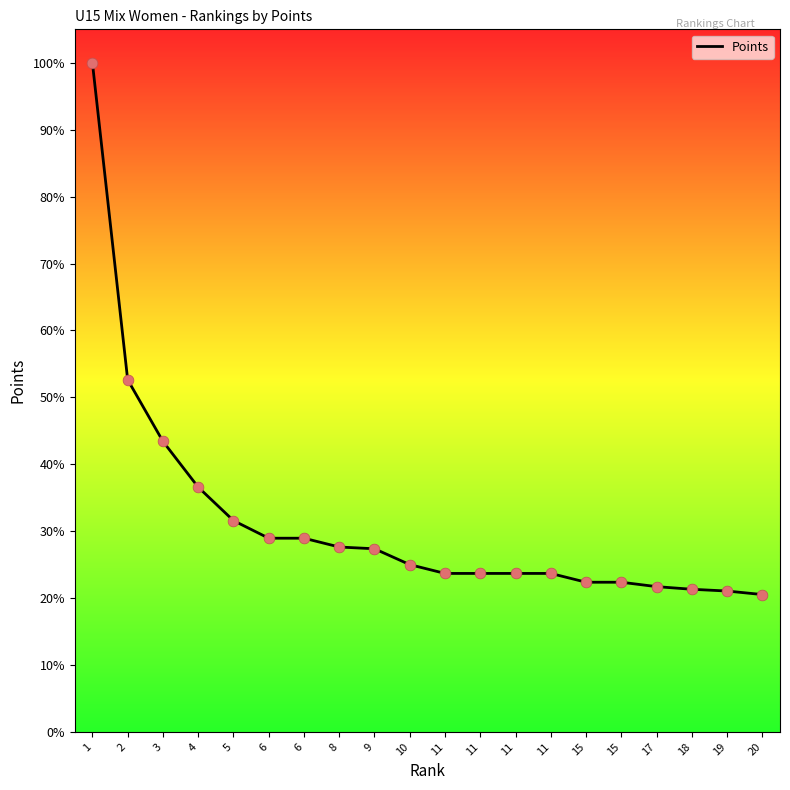

What is the change in value from 11 to 18?

-90